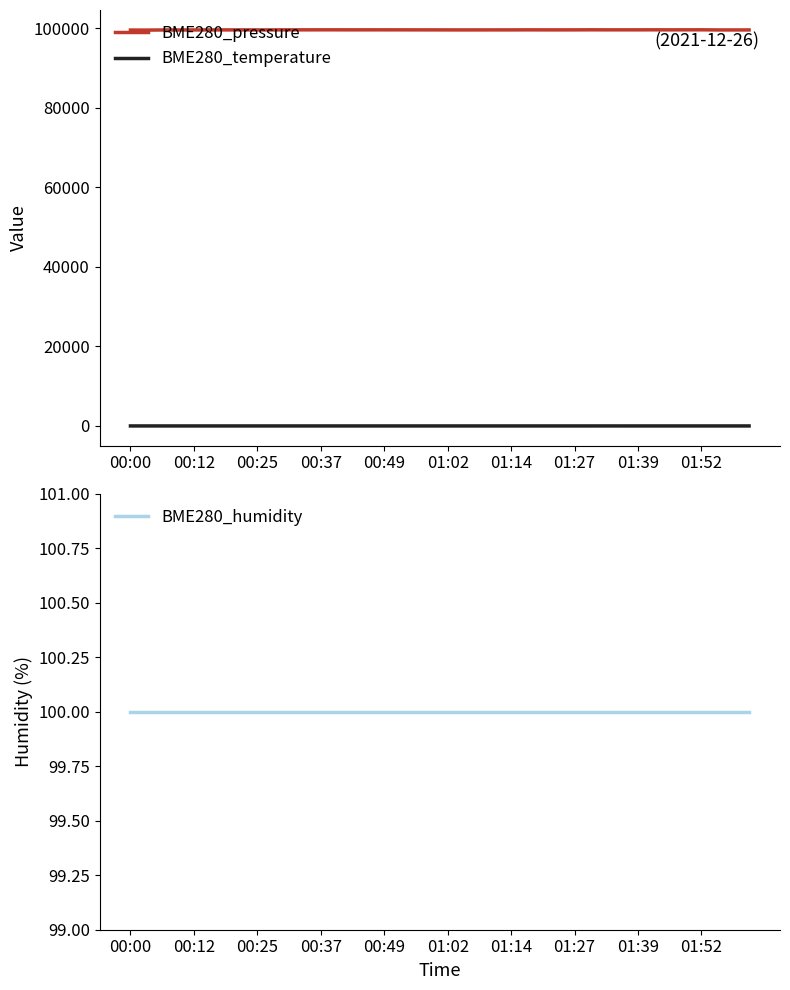

What are all the series names shown in the legend?

BME280_pressure, BME280_temperature, BME280_humidity